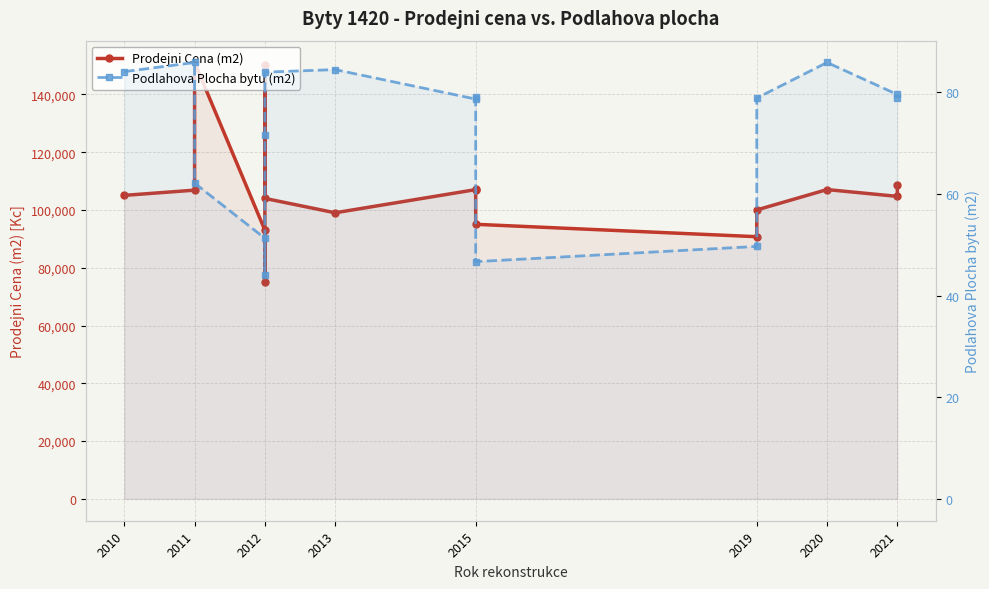

What is the sum of all Prodejni Cena (m2) values?

1704707.0